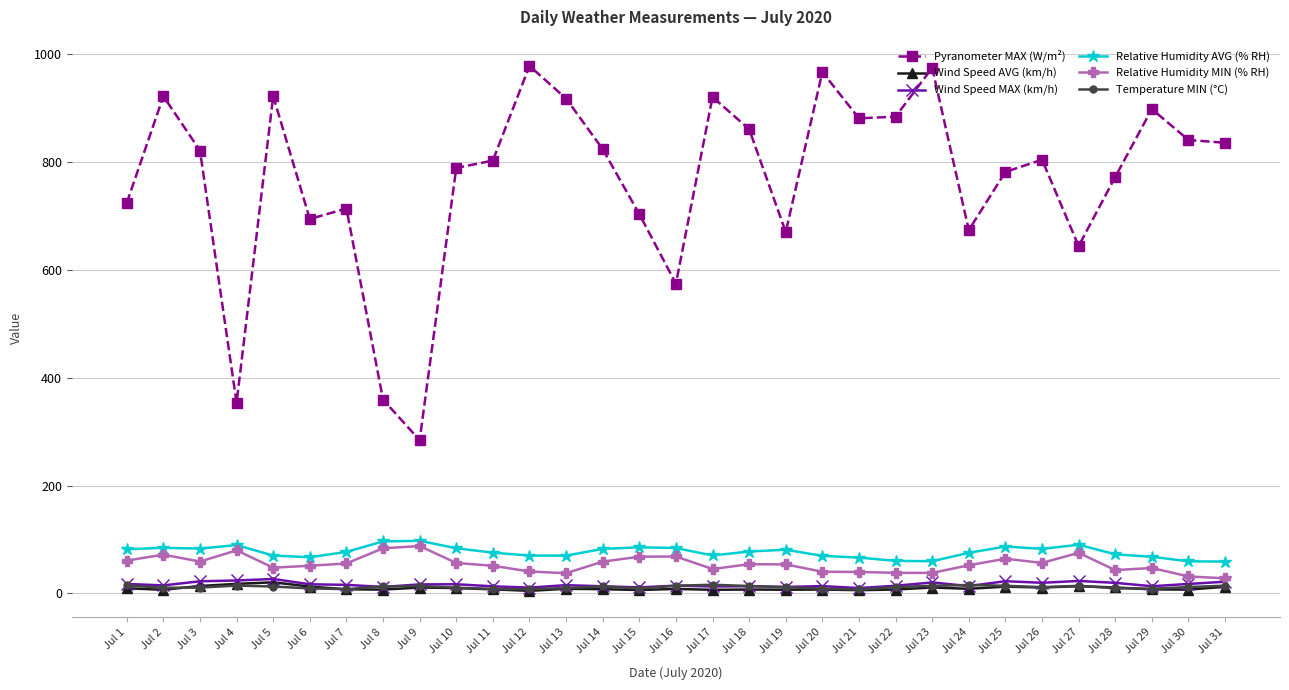

Is it true that Relative Humidity MIN (% RH) equals 91.1 at Jul 24?

False